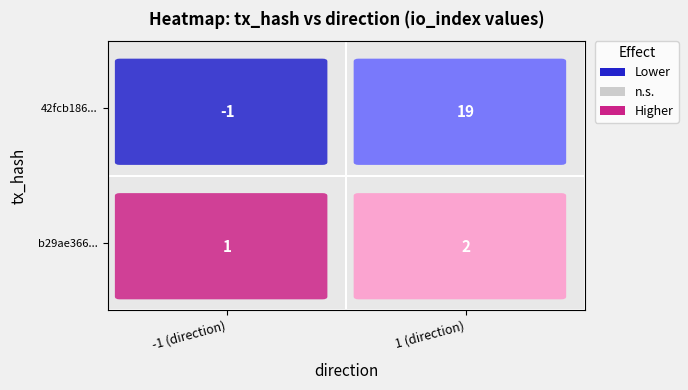

What is the difference between the b29ae366abfec39db0eaa328f570ba2c99b5772 values at 0 and 1?

1